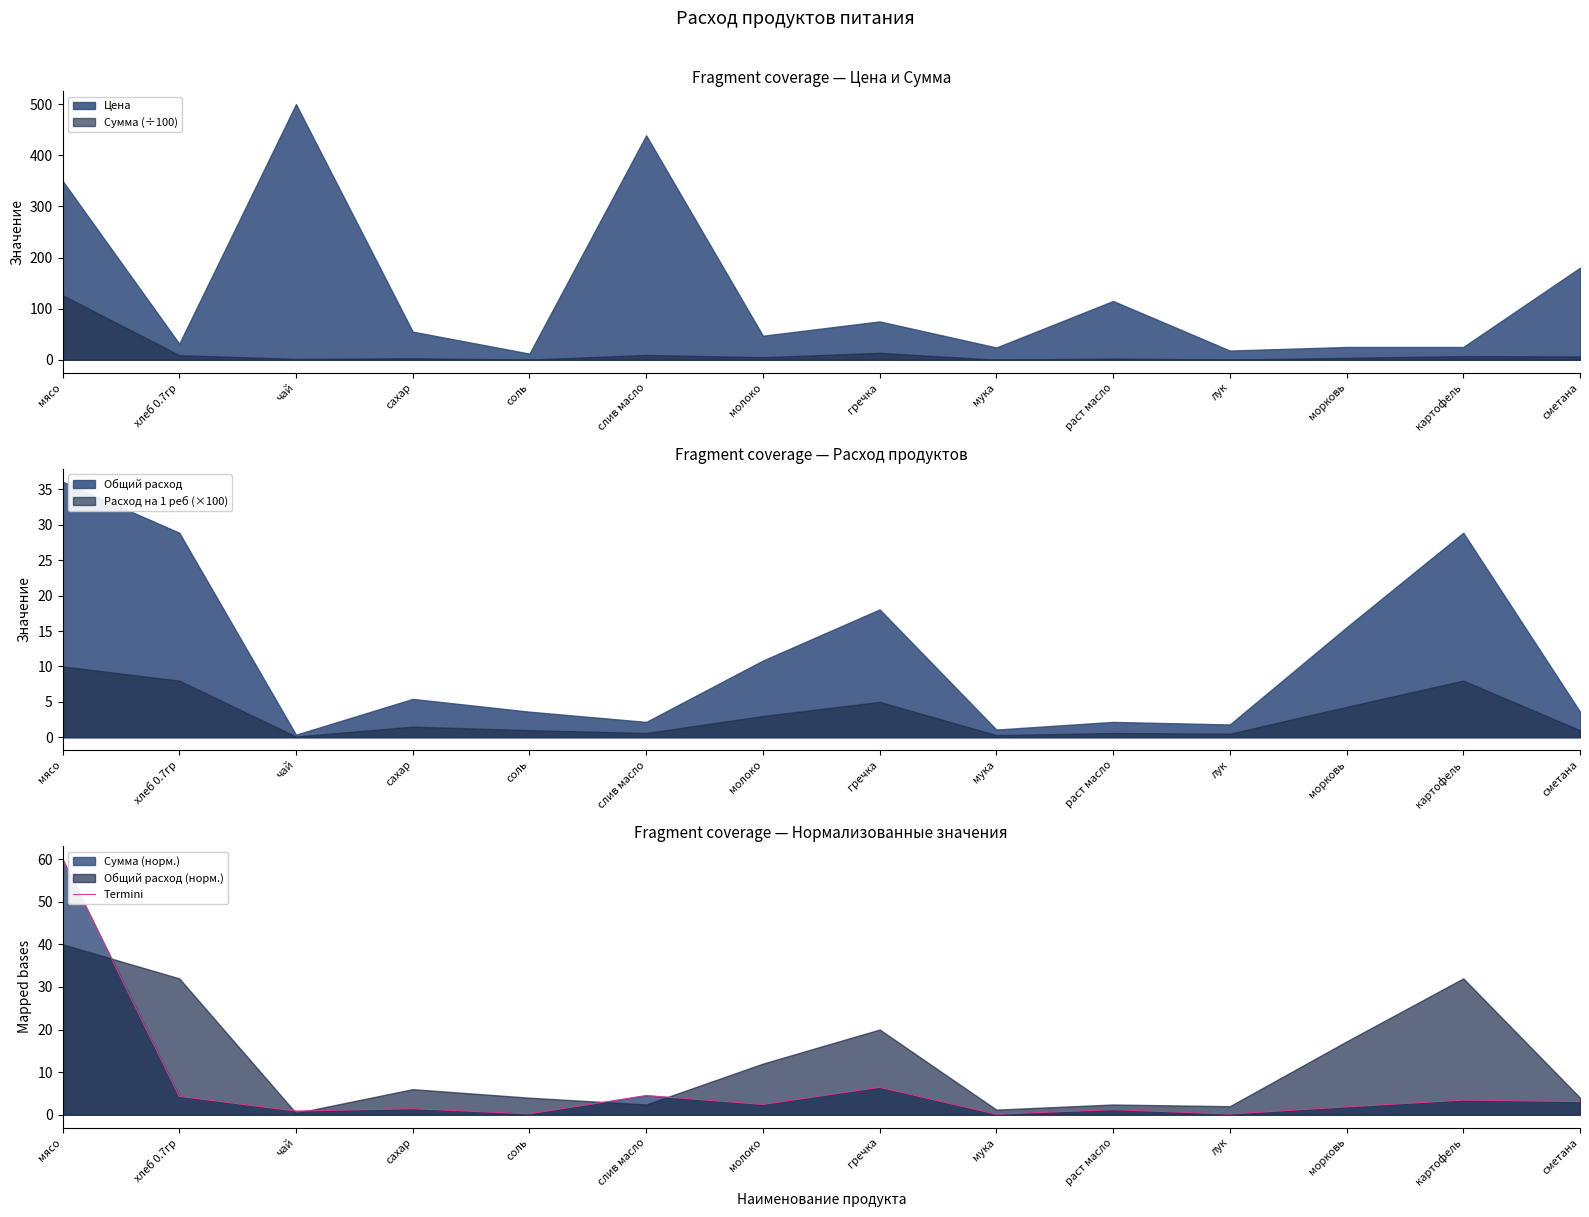

At which label is Termini closest to 30?

гречка